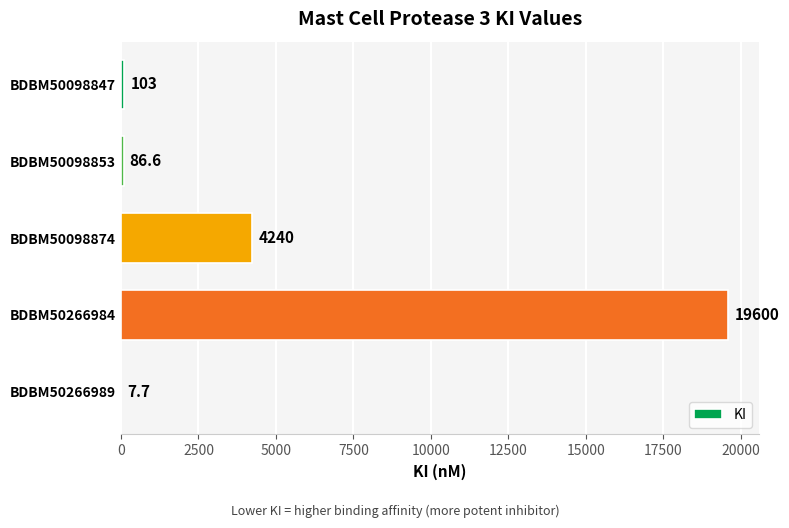

Reading top to bottom, list all the values displayed in this chart.

BDBM50098847=103.0	BDBM50098853=86.6	BDBM50098874=4240.0	BDBM50266984=19600.0	BDBM50266989=7.7